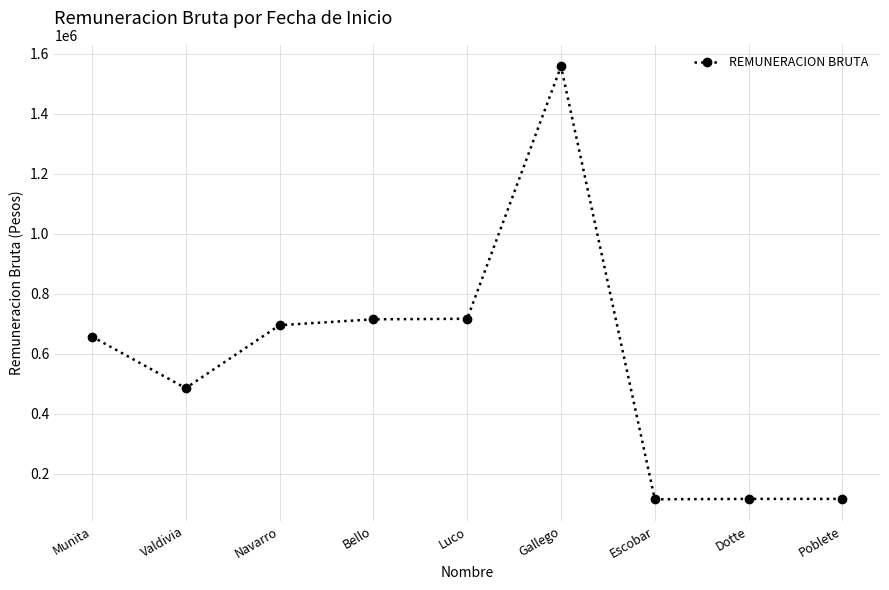

At which category does the chart reach its peak across all series?

Gallego